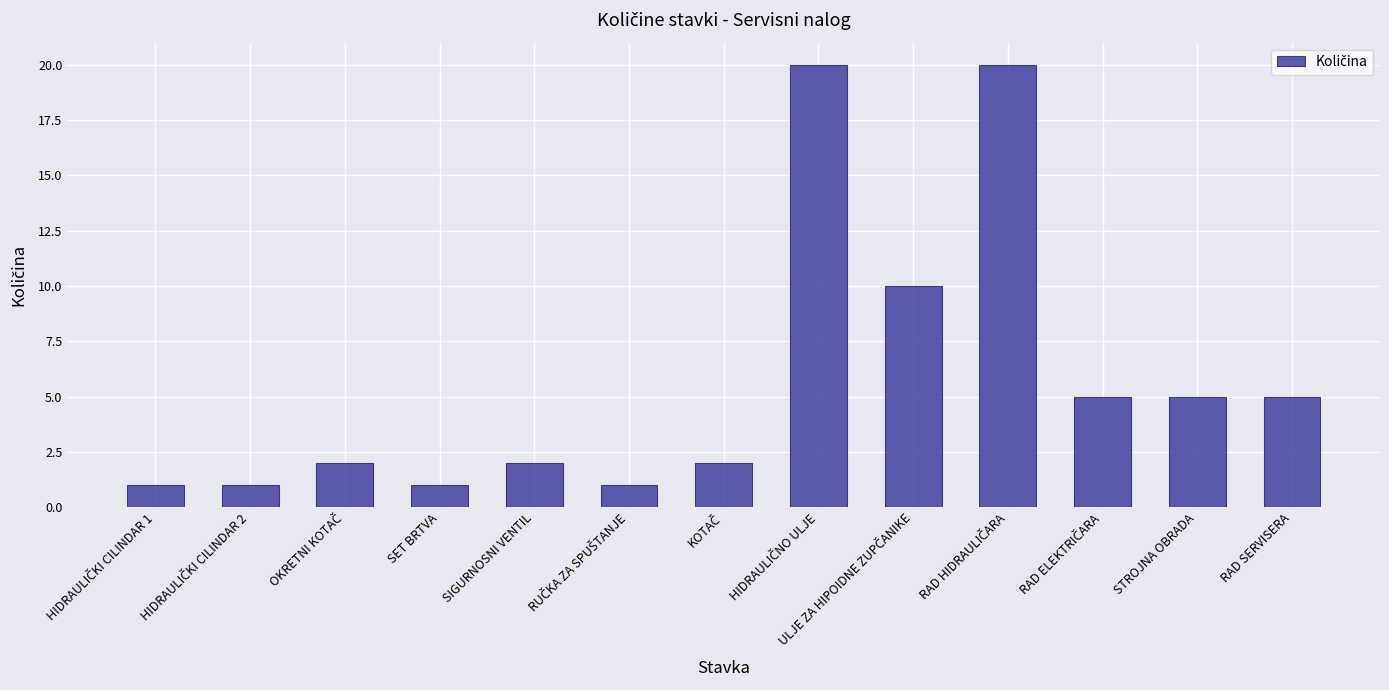

How many bars are there in total?

13